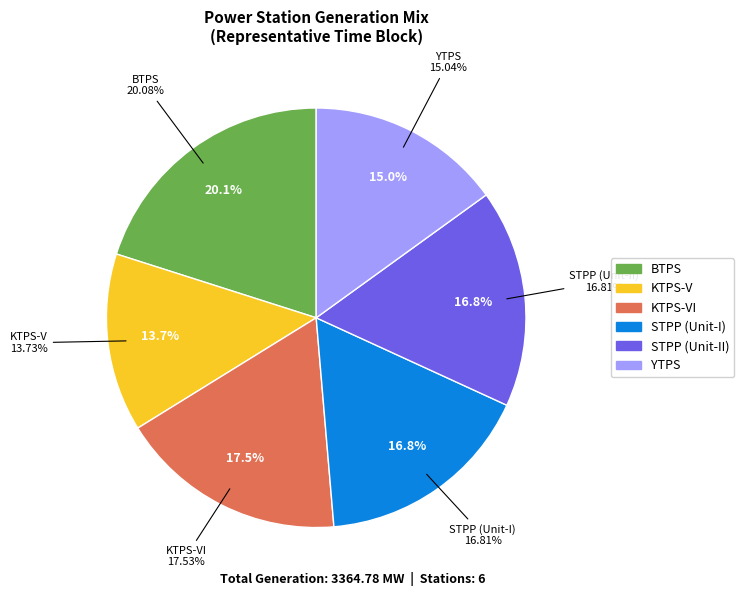

To the nearest percent, what portion does STPP (Unit-I) represent?

17%